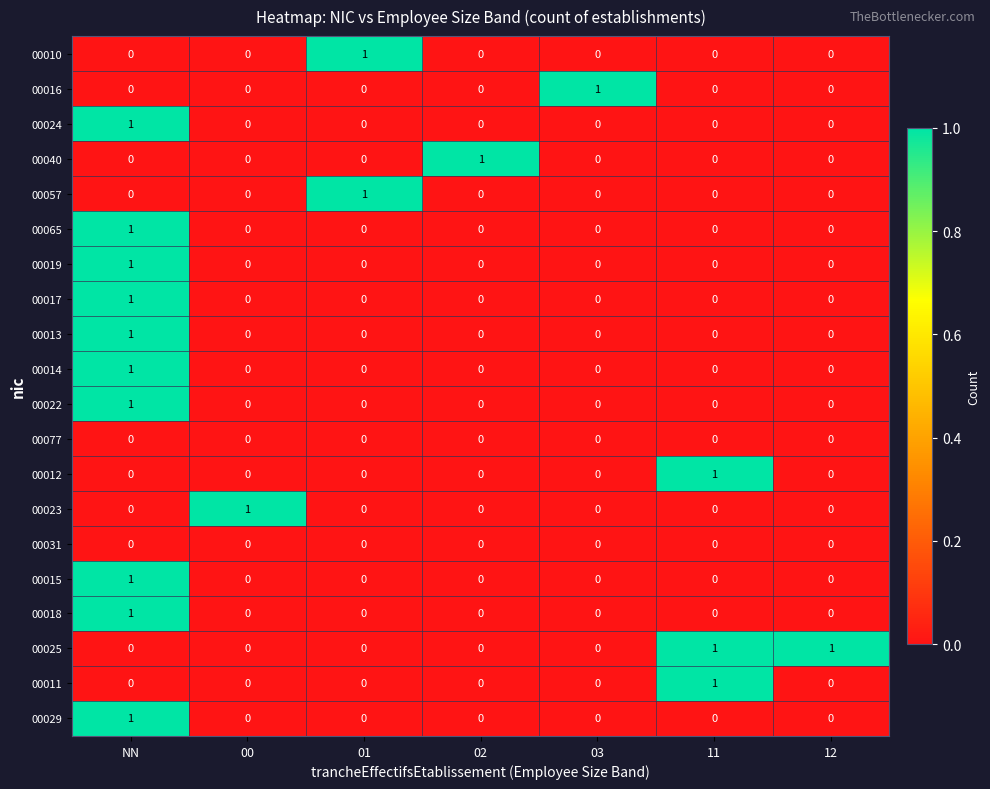

True or false: 00025 has a value of 0 at 01.

True